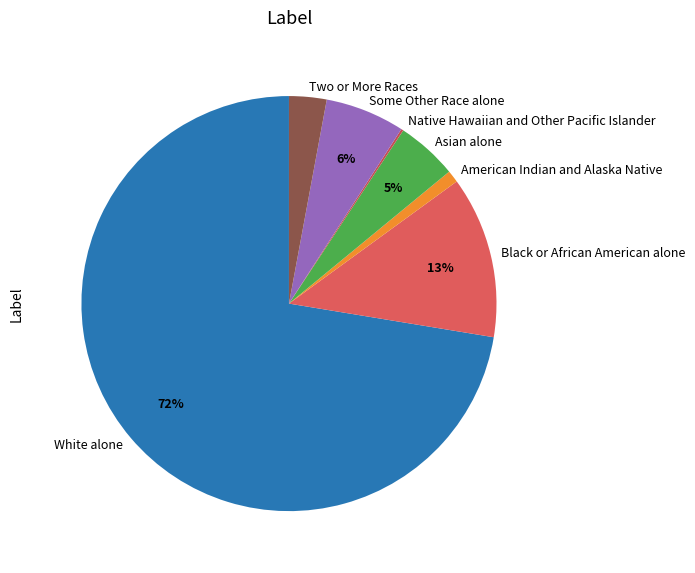

Do White alone and Asian alone together represent more than half of the pie?

Yes